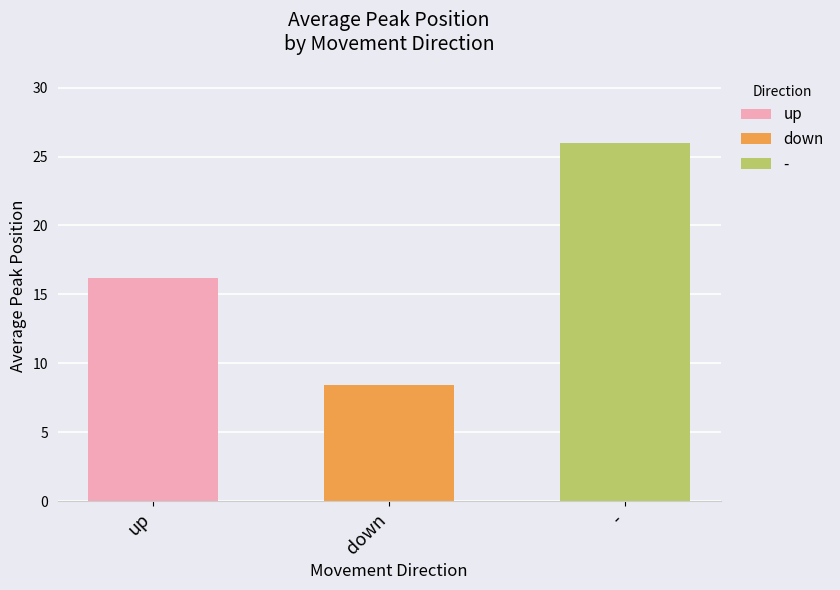

At which label is Count closest to 13?

up